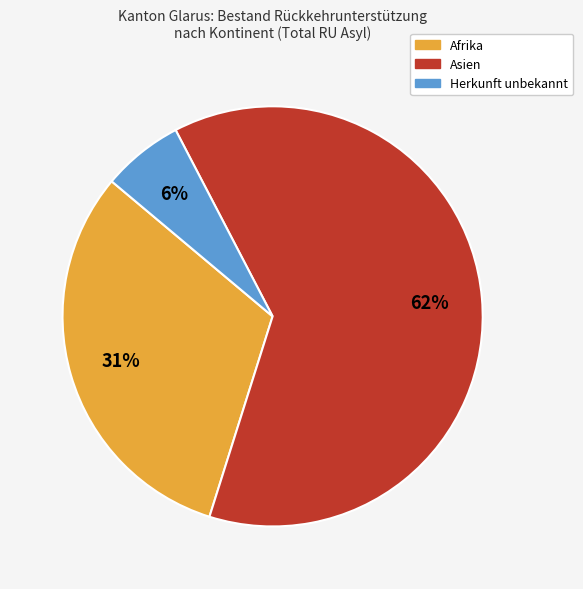

Is Herkunft unbekannt the majority of the pie?

No